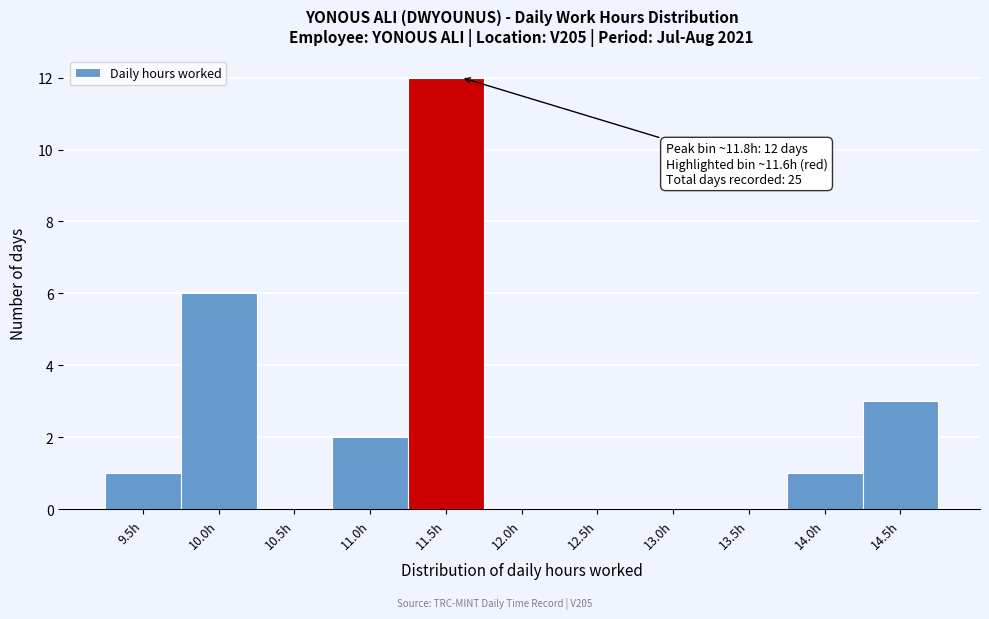

Reading right to left, what are all the values shown in this chart?

14.5h=3	14.0h=1	13.5h=0	13.0h=0	12.5h=0	12.0h=0	11.5h=12	11.0h=2	10.5h=0	10.0h=6	9.5h=1